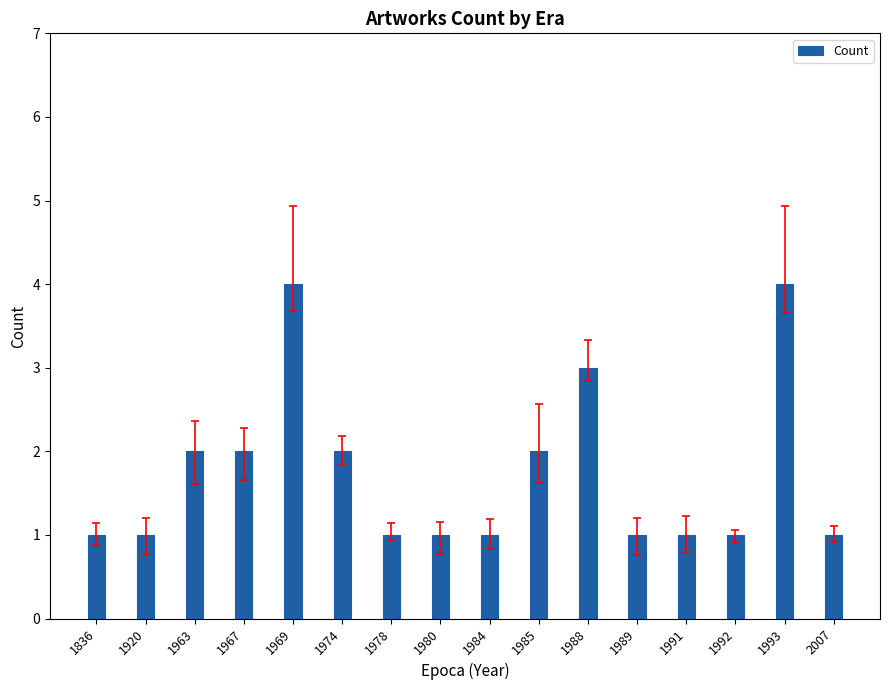

What is the average value?

2